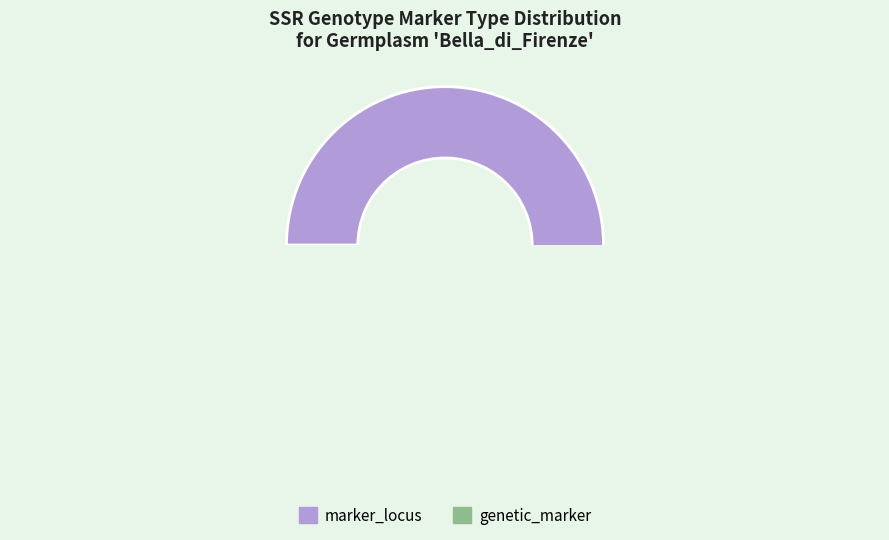

How many slices are in this pie chart?

2